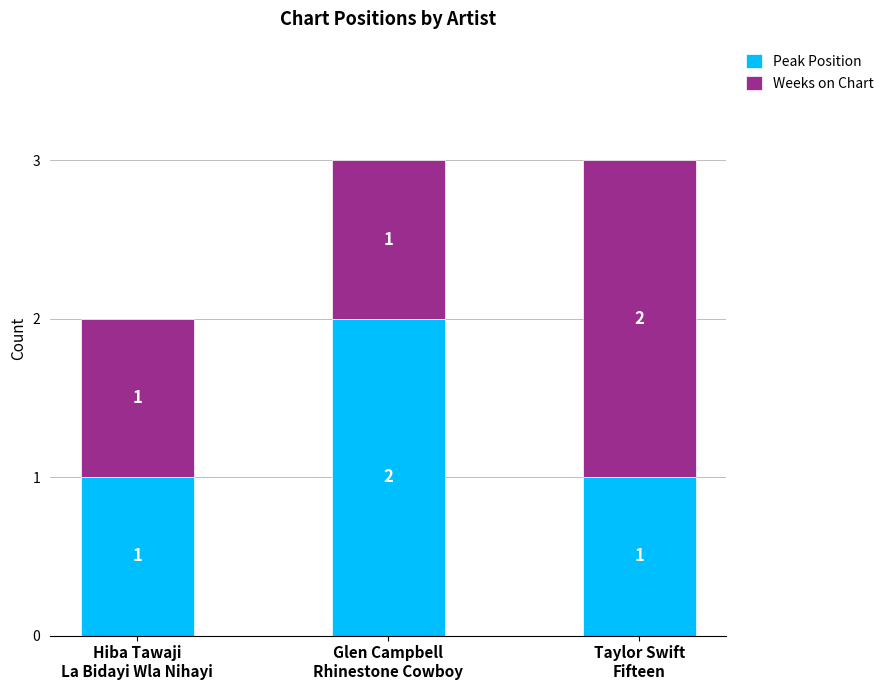

What is the sum of all Peak Position values?

4